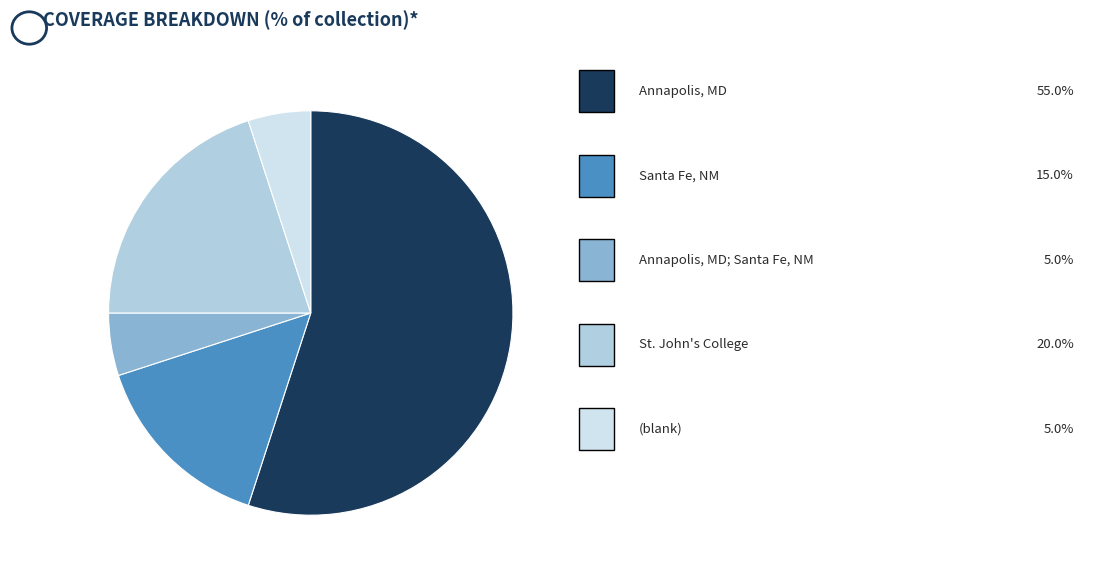

Is there any slice that represents more than half of the pie?

Yes